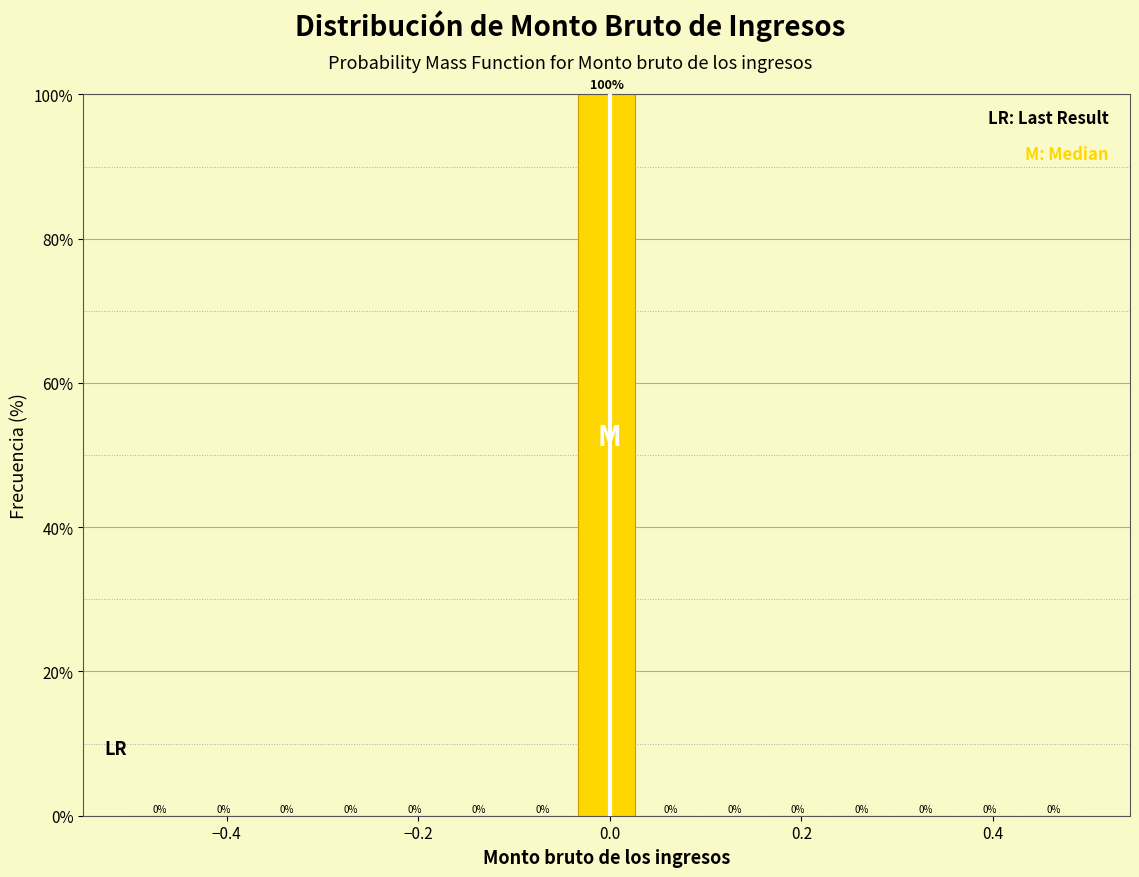

Read against the x-axis, roughly where is the centre of the tallest bar?

0.00